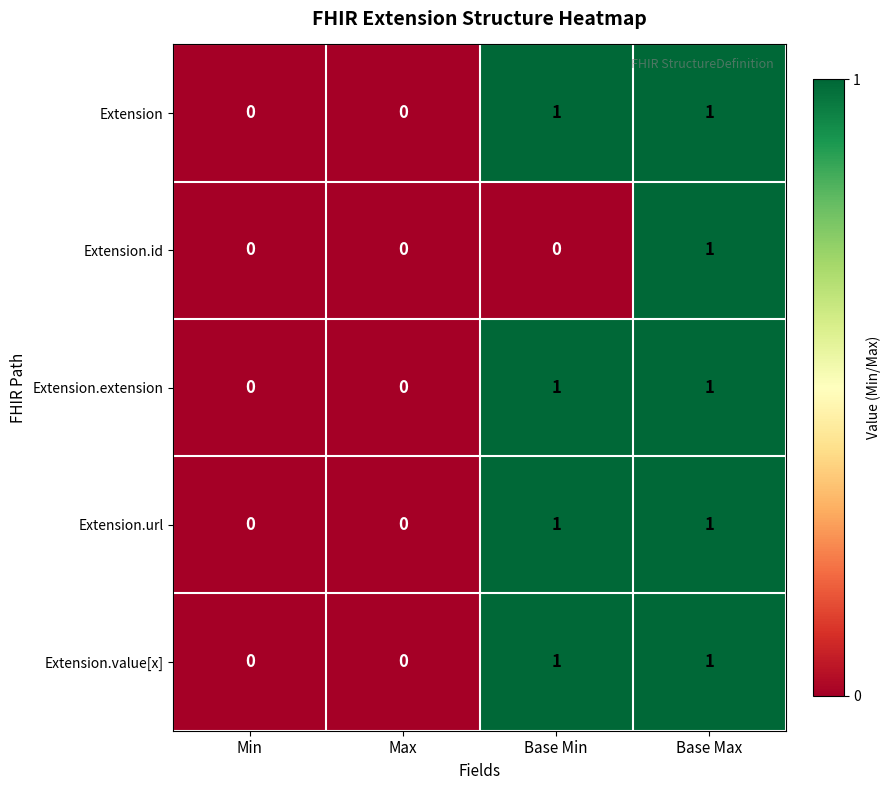

Reading left to right, list all the values displayed in this chart.

Extension: Min=0	Max=0	Base Min=1	Base Max=1
Extension.id: Min=0	Max=0	Base Min=0	Base Max=1
Extension.extension: Min=0	Max=0	Base Min=1	Base Max=1
Extension.url: Min=0	Max=0	Base Min=1	Base Max=1
Extension.value[x]: Min=0	Max=0	Base Min=1	Base Max=1